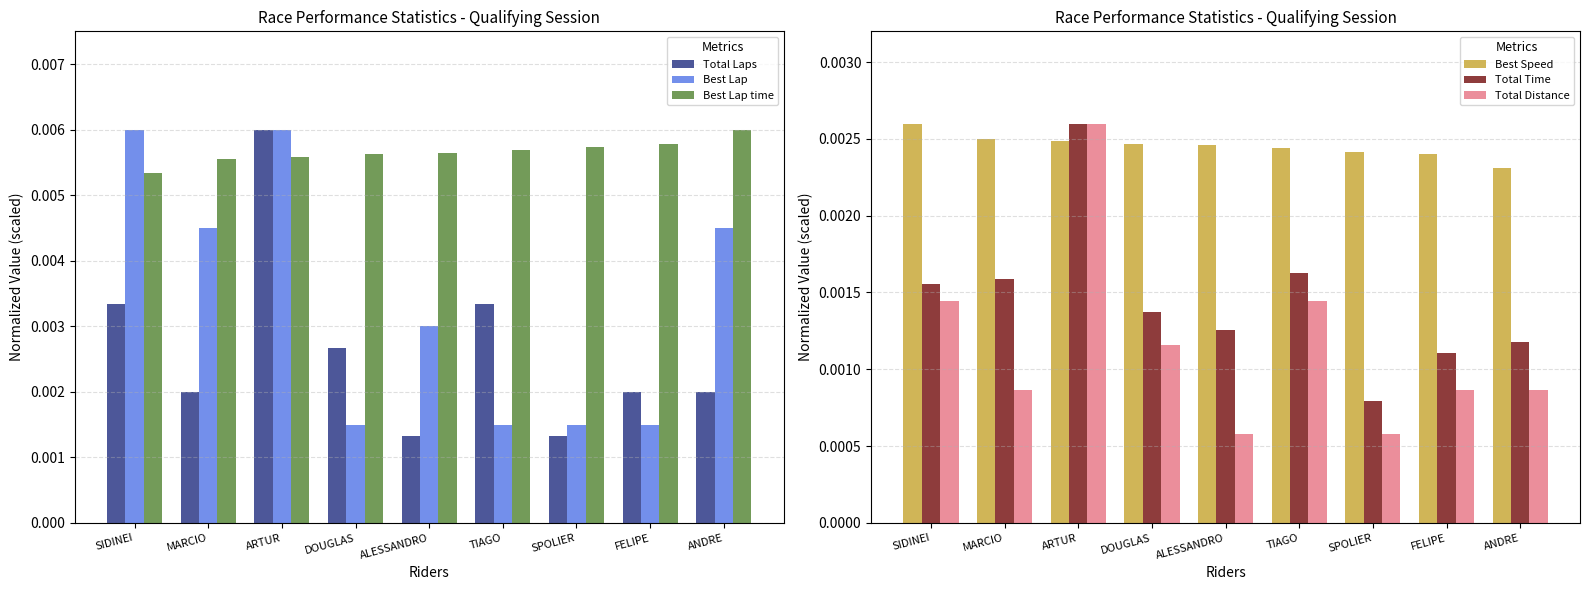

How many series are shown in this chart?

6